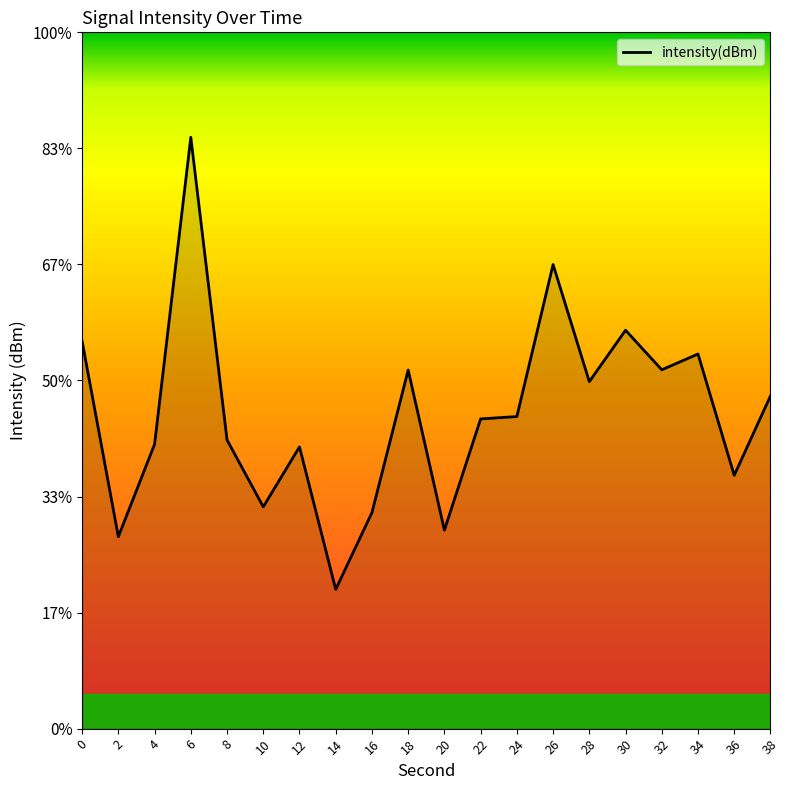

What is the difference between the maximum and minimum values?

19.5